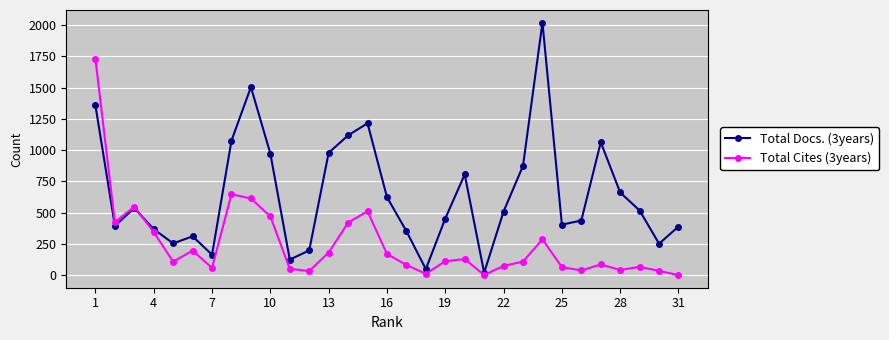

Which series has the largest range (max minus min)?

Total Docs. (3years)